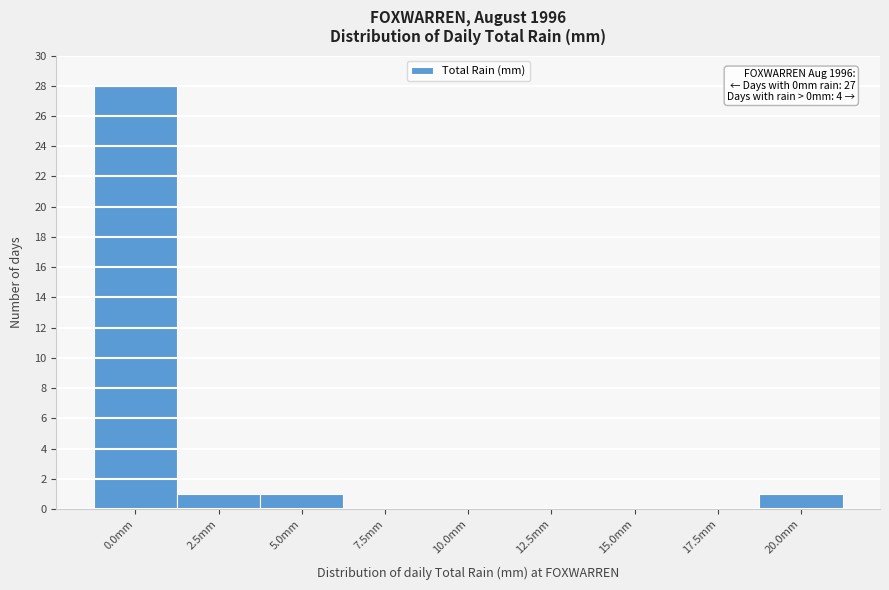

Reading right to left, extract all data points from this chart.

20.0mm=1	17.5mm=0	15.0mm=0	12.5mm=0	10.0mm=0	7.5mm=0	5.0mm=1	2.5mm=1	0.0mm=28